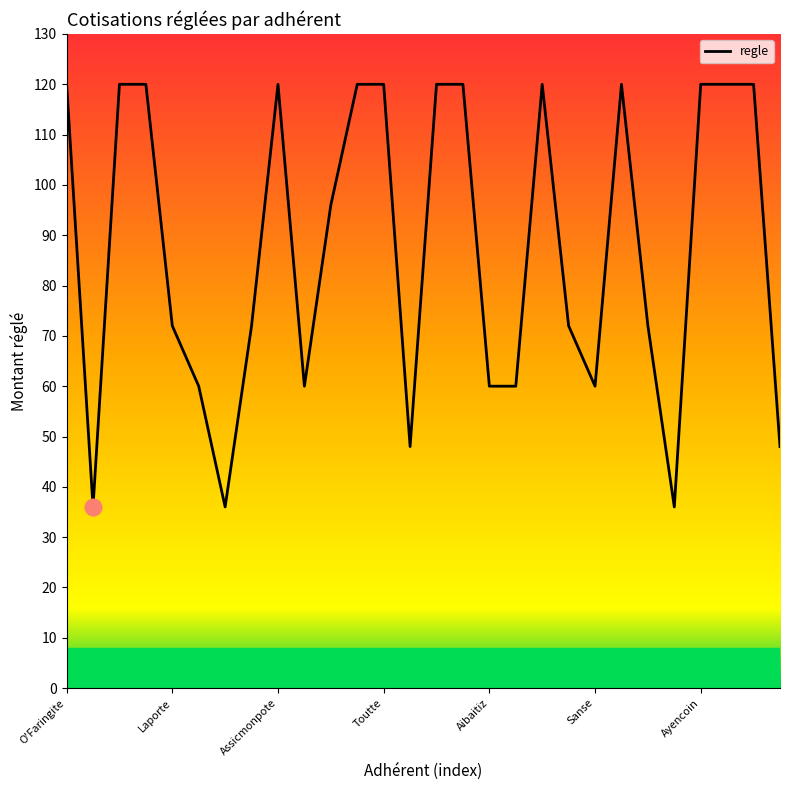

What is the smallest value displayed?

36